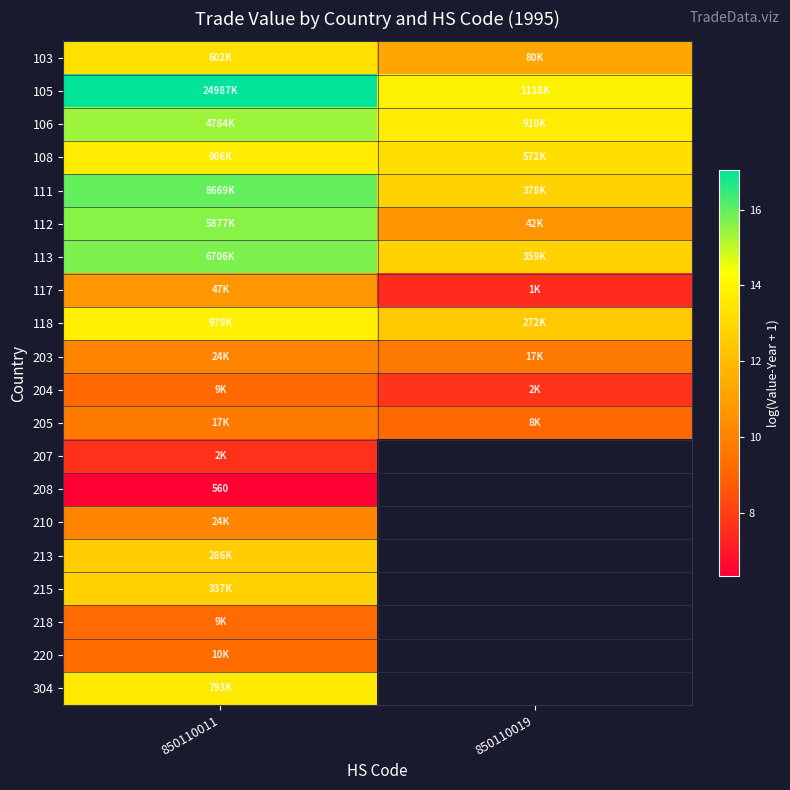

Is the value of 103 at 850110019 greater than the value of 106 at 850110011?

No